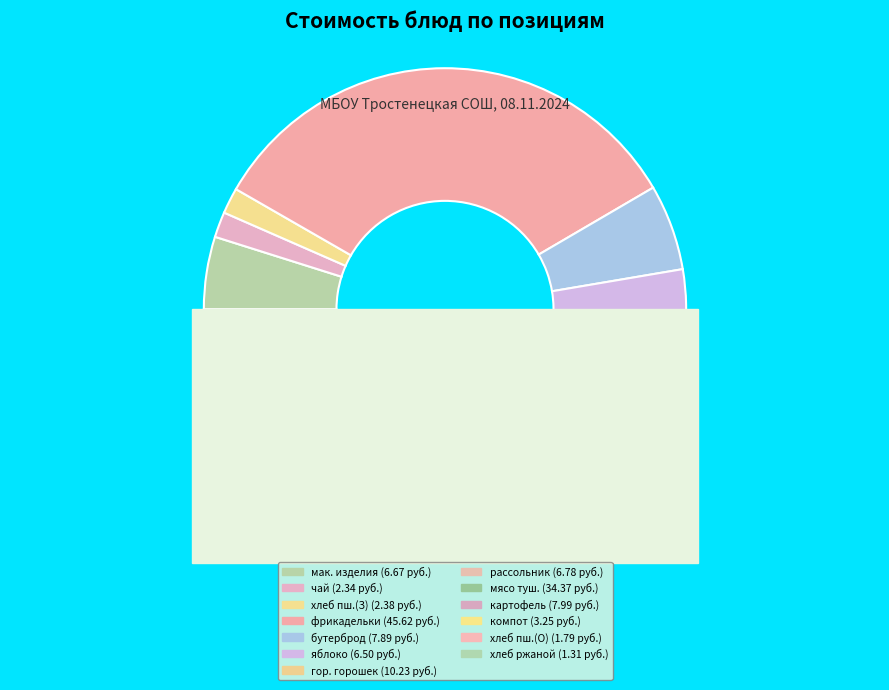

Rank the categories by value from lowest to highest.

хлеб ржано-пшеничный, хлеб пшеничный (обед), чай с лимоном, хлеб пшеничный (завтрак), компот из сухофруктов, яблоко, макаронные изделия отварные, рассольник Ленинградский, бутерброд с маслом, картофель отварной, зеленый горошек, мясо тушеное, фрикадельки из птицы